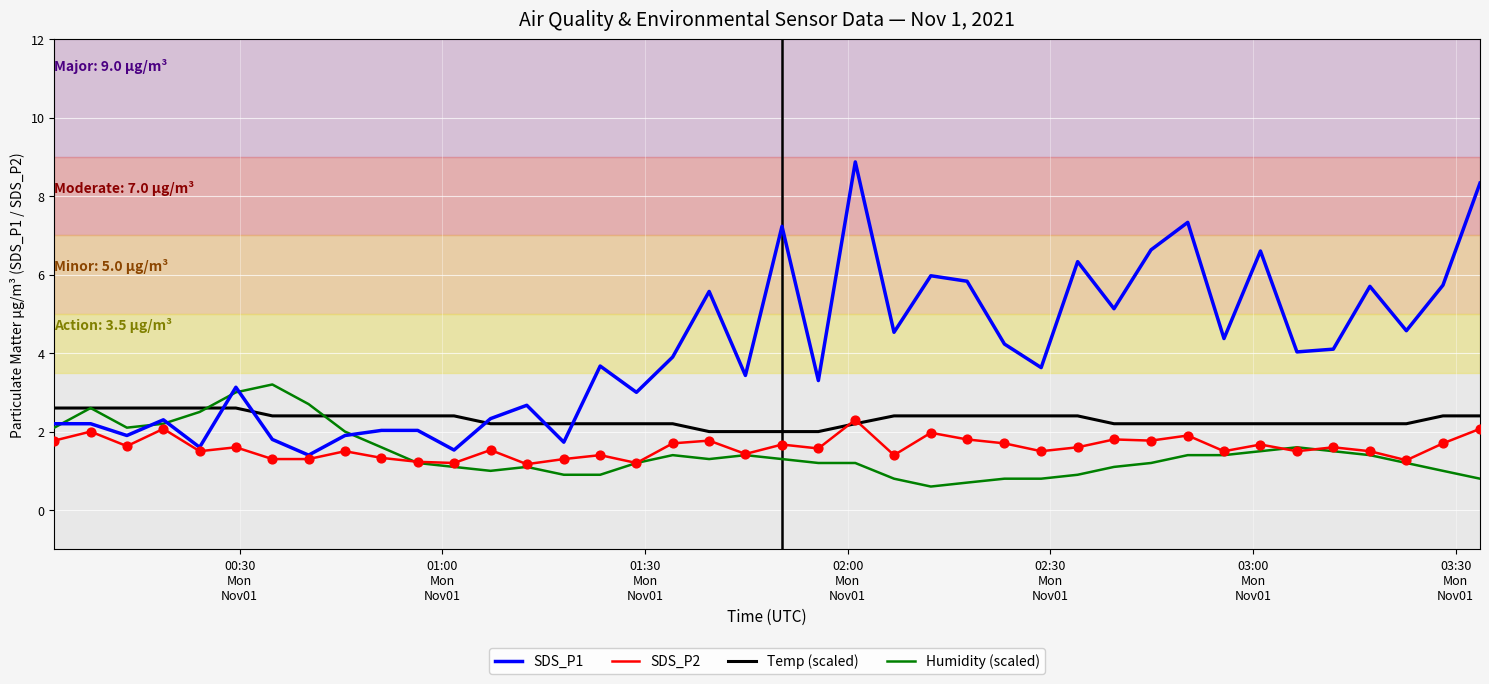

What is the lowest value of the SDS_P1 series?

1.4